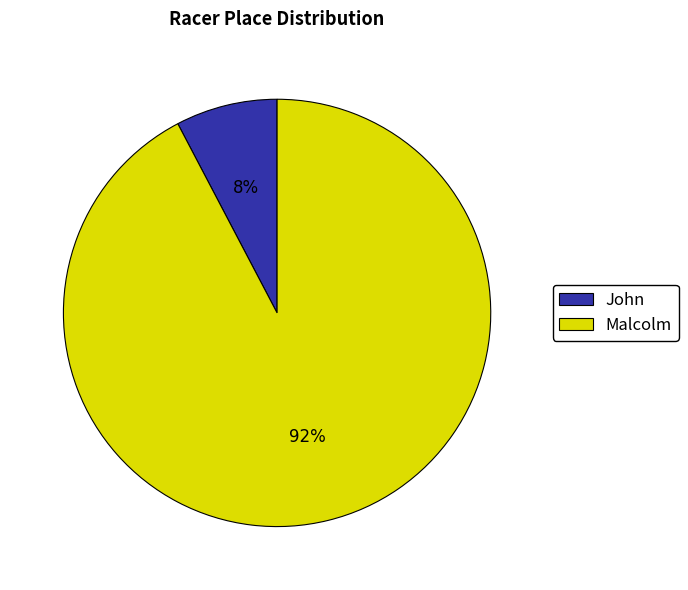

True or false: Malcolm accounts for 78% of the total.

False